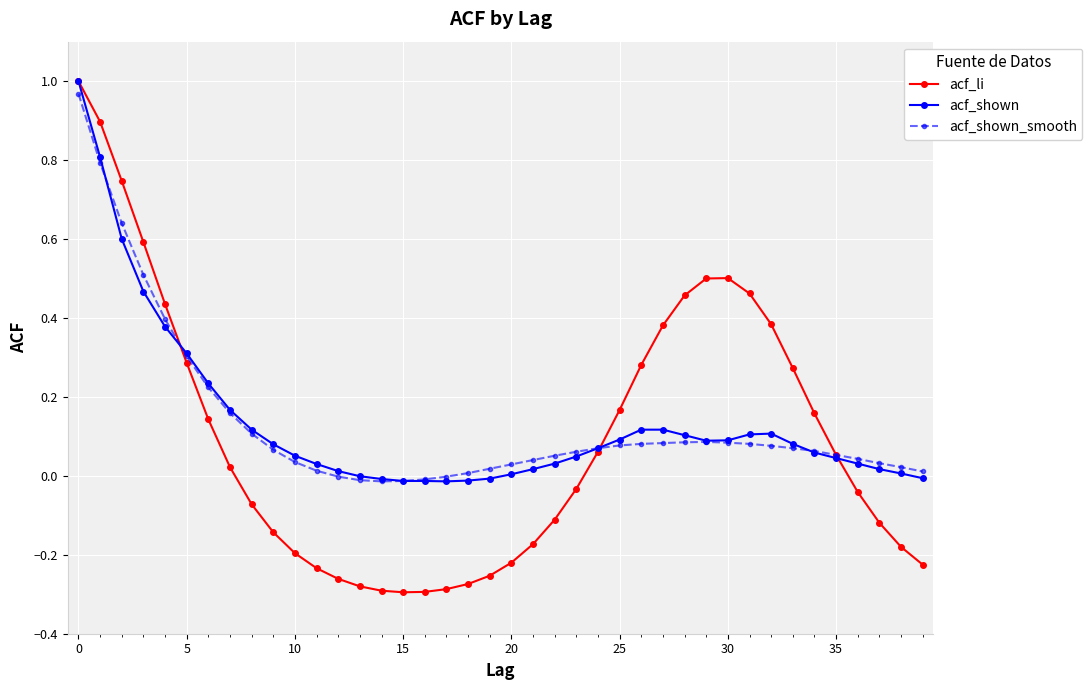

True or false: acf_li has more than 0 points higher than both neighbors.

True